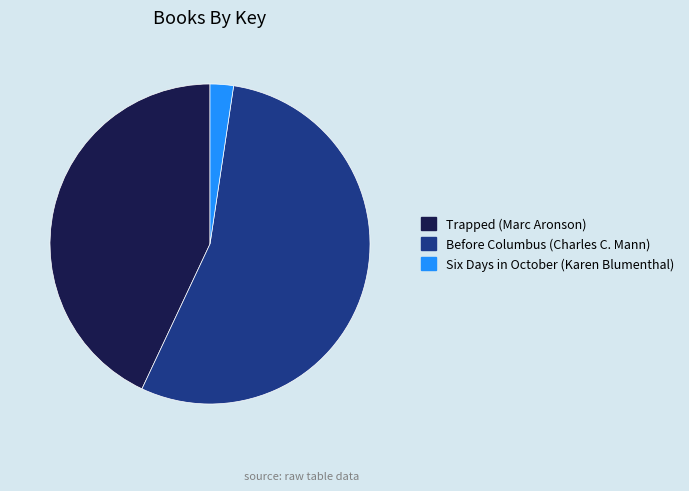

What is the ratio of the value at Before Columbus (Charles C. Mann) to the value at Trapped (Marc Aronson)?

1.3